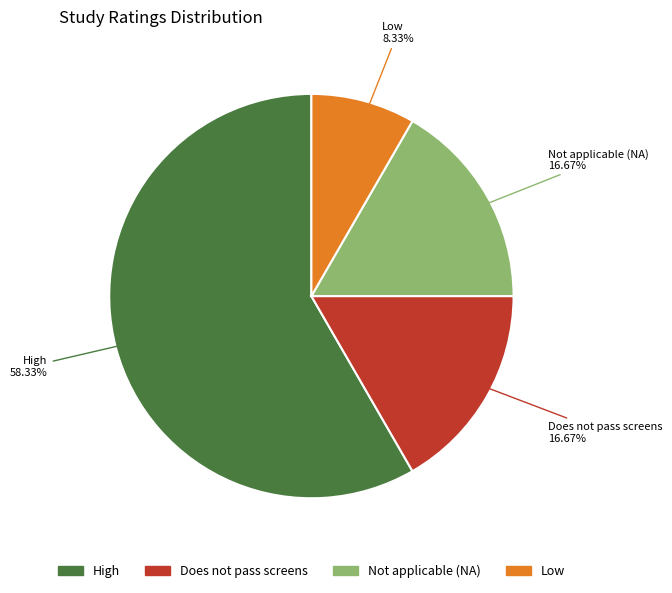

What is the majority slice?

High